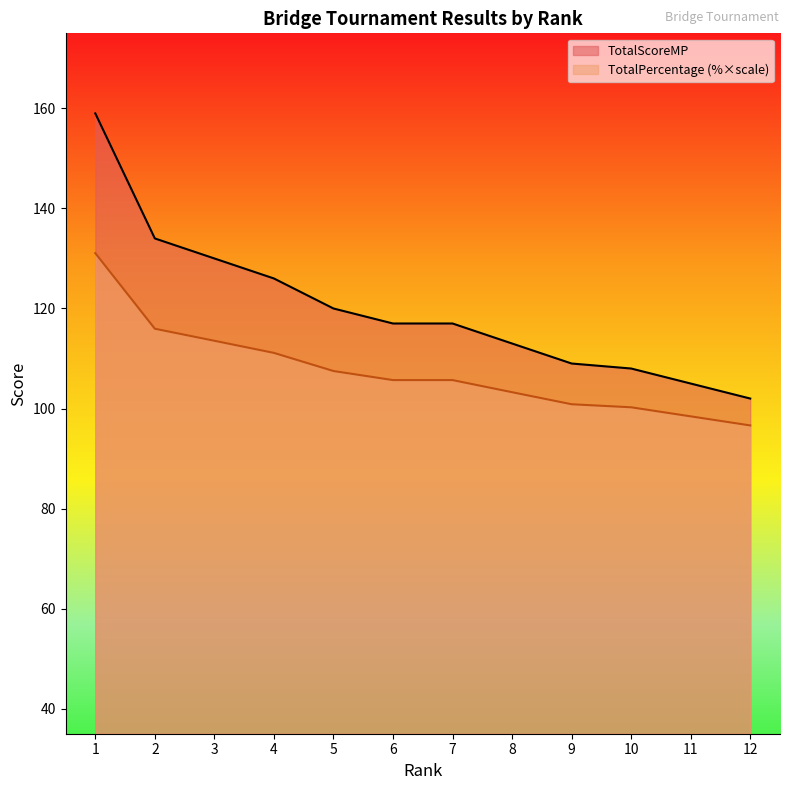

What is the difference between the TotalPercentage values at 7 and 11?

7.2